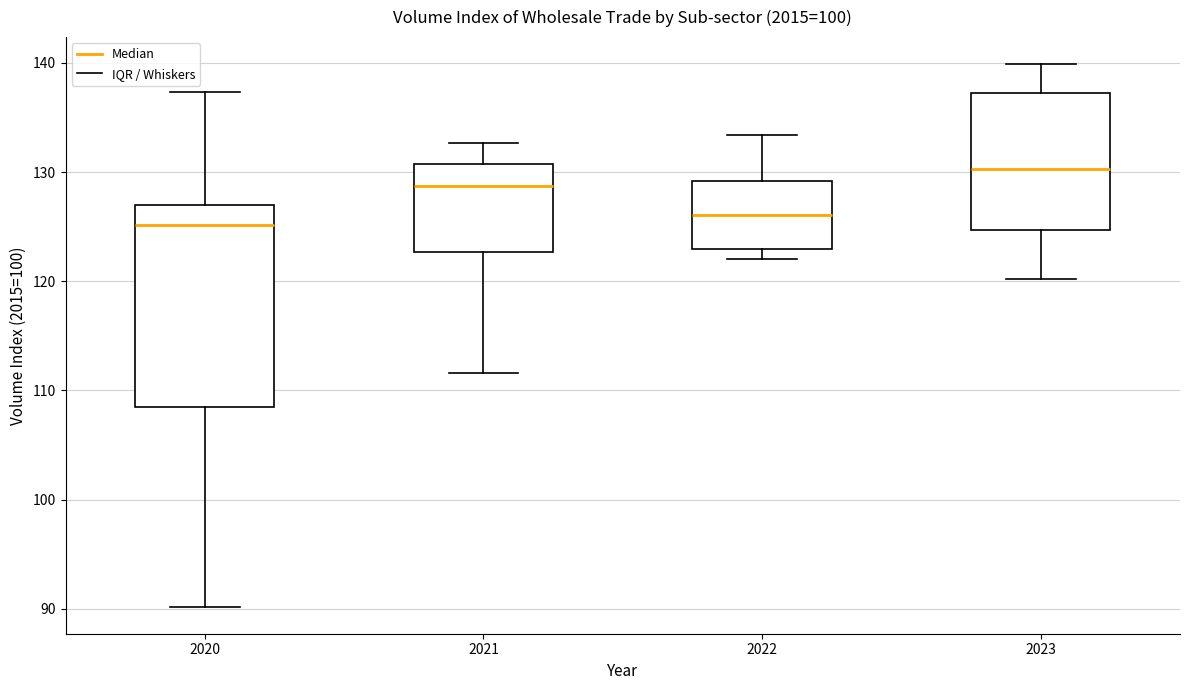

Where does the lower whisker of the box at x = 2021 end on the y-axis? The values are not printed on the chart, so give them approximately, as read against the axis.

112